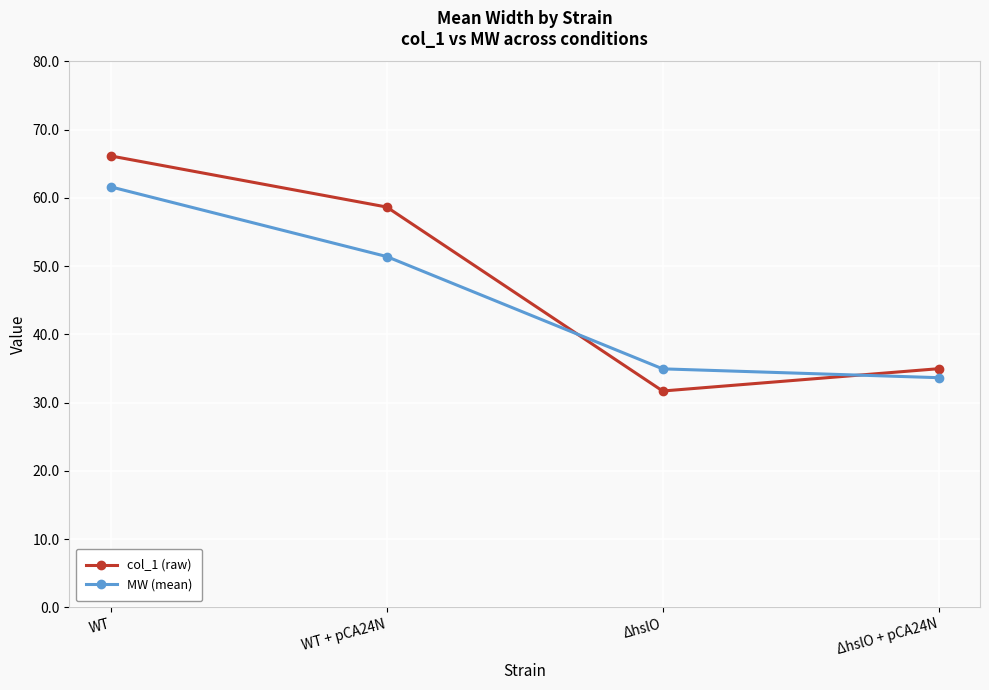

Rank the categories by col_1 (raw) value from highest to lowest.

WT, WT + pCA24N, ΔhslO + pCA24N, ΔhslO